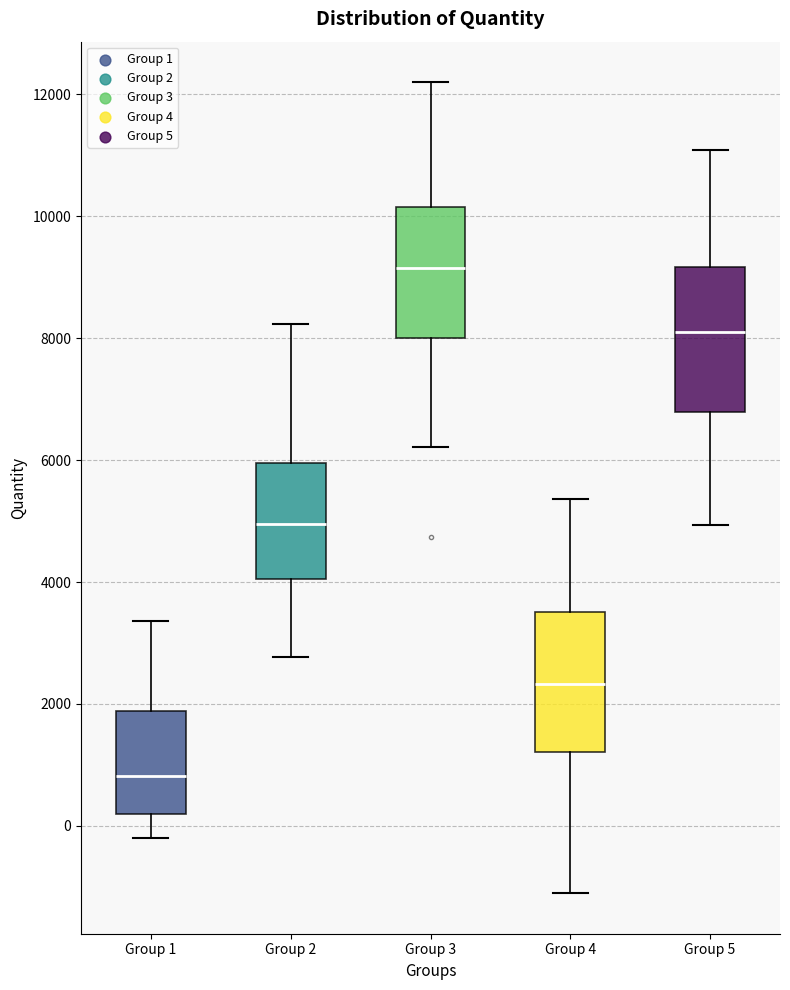

Where does the lower whisker of the box for Group 1 end on the y-axis? The values are not printed on the chart, so give them approximately, as read against the axis.

-200